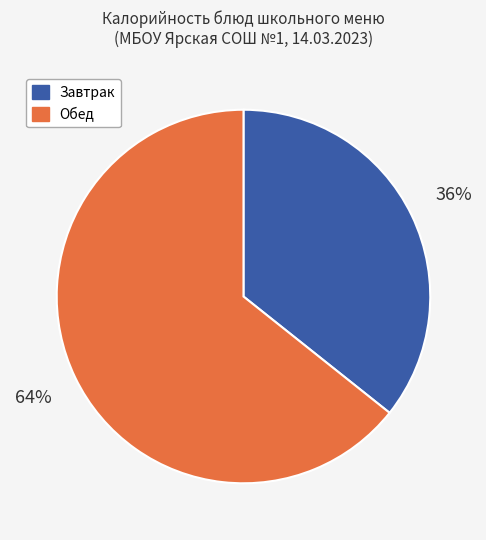

To the nearest percent, what is the average slice percentage?

50%